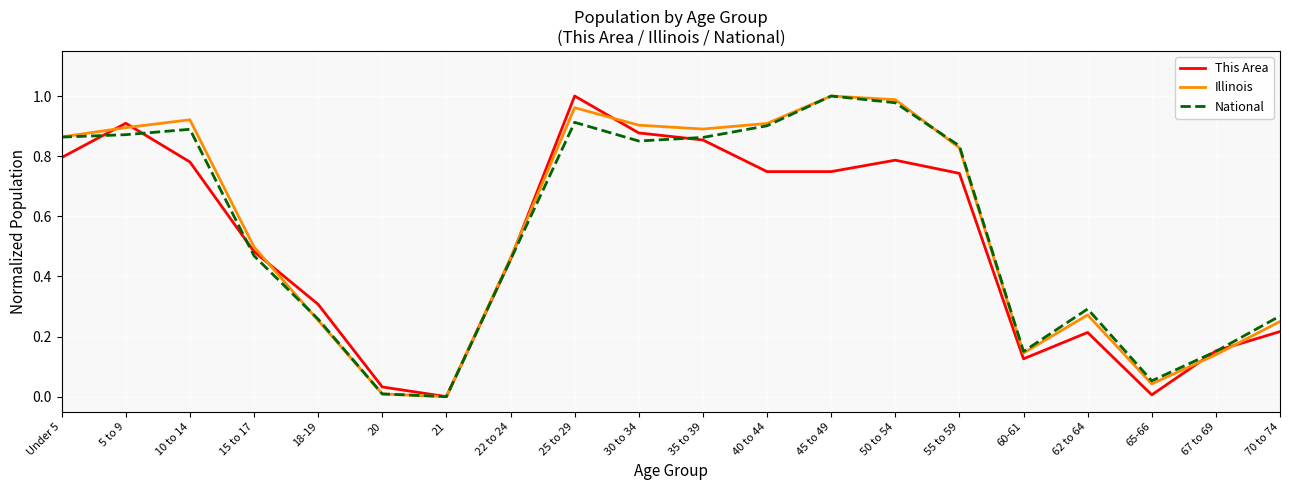

Is the value of This Area at 55 to 59 greater than the value of National at 60-61?

Yes